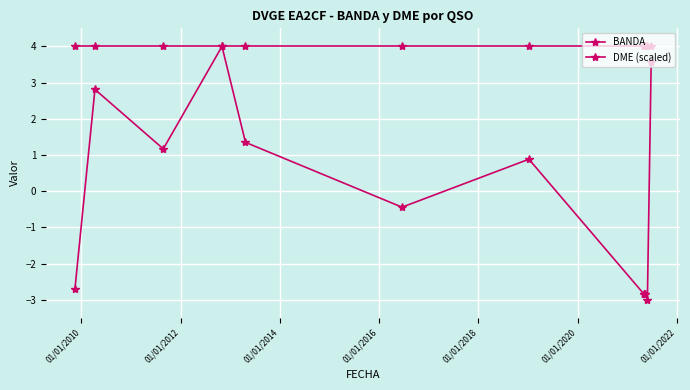

What is the highest value of the BANDA series?

4.0